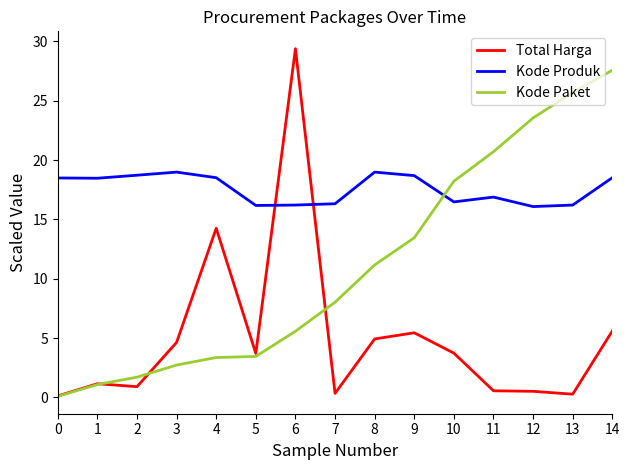

Which series has the largest total across all categories?

Kode Produk